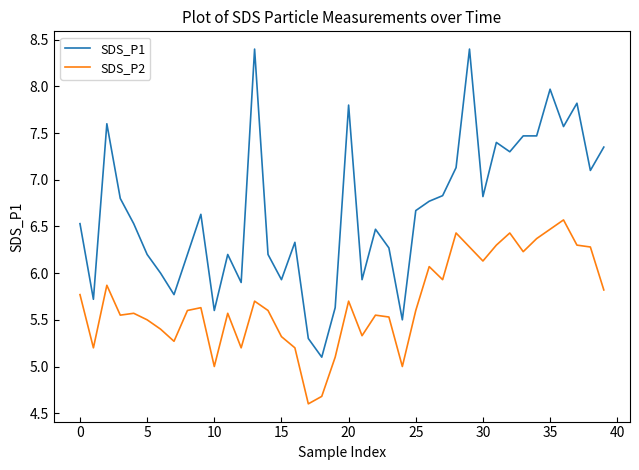

Rank the series by their maximum value, from lowest to highest.

SDS_P2, SDS_P1